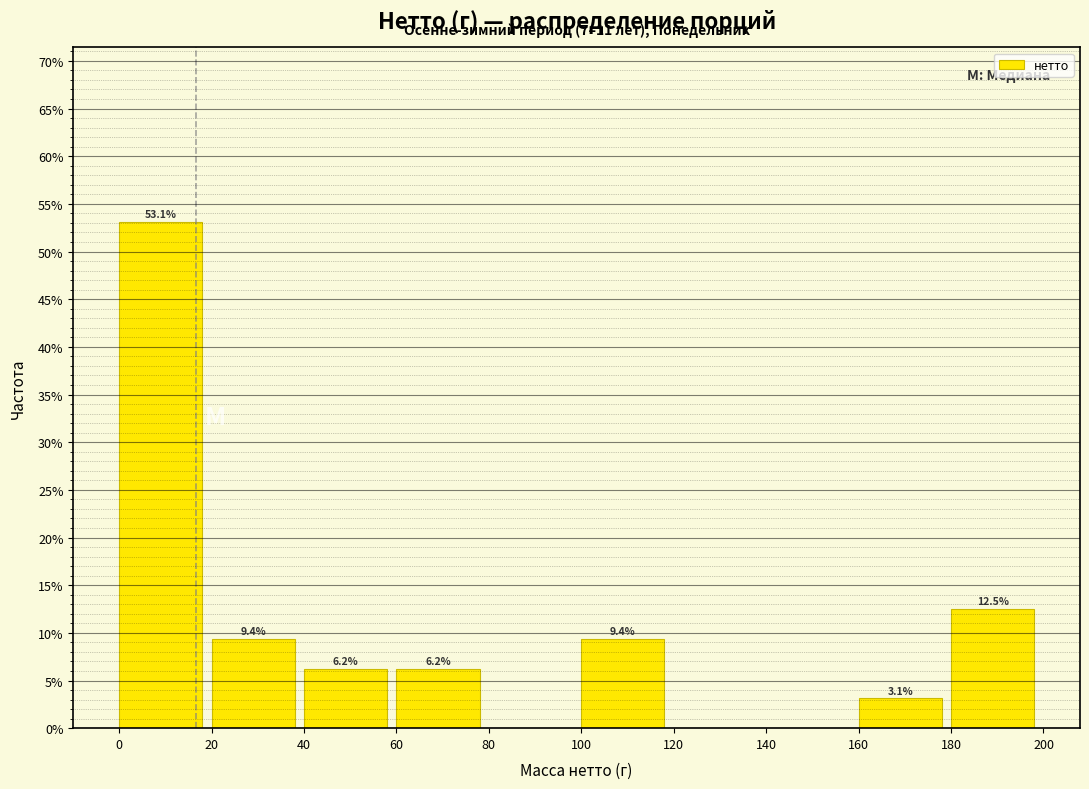

Over which range of the x-axis is the bar tallest?

0 to 20